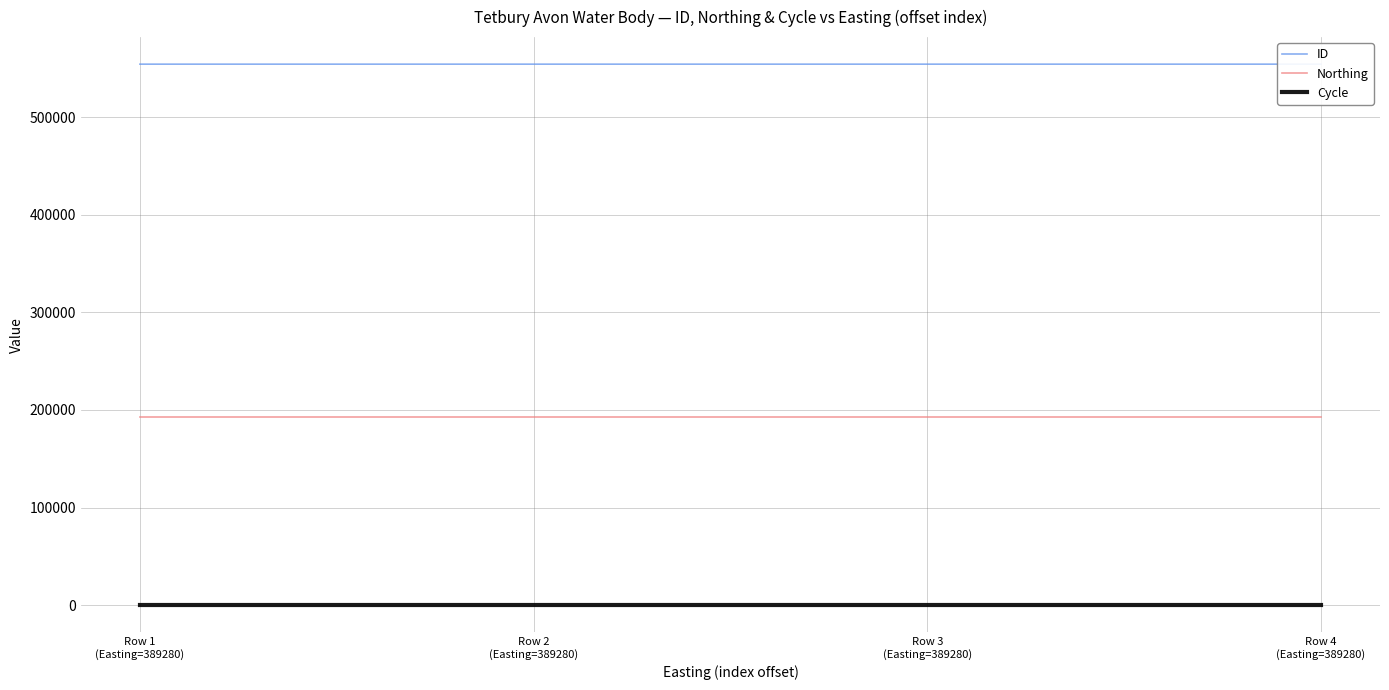

Is this an area chart (filled region under the line)?

No